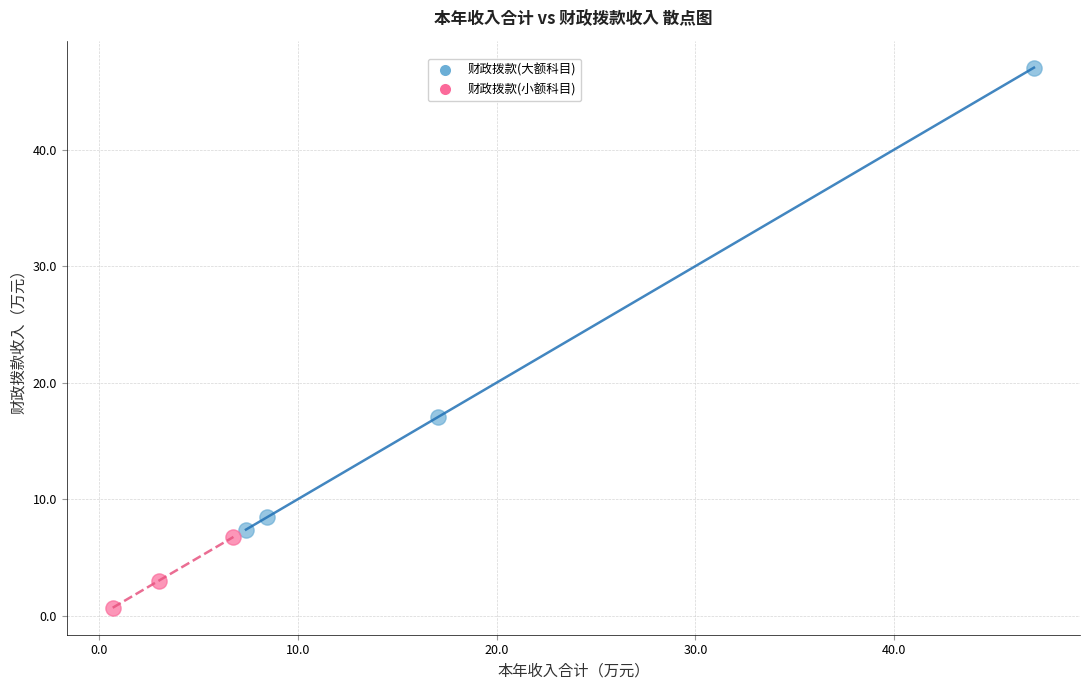

Which series has the widest spread of Y values?

财政拨款(大额科目)